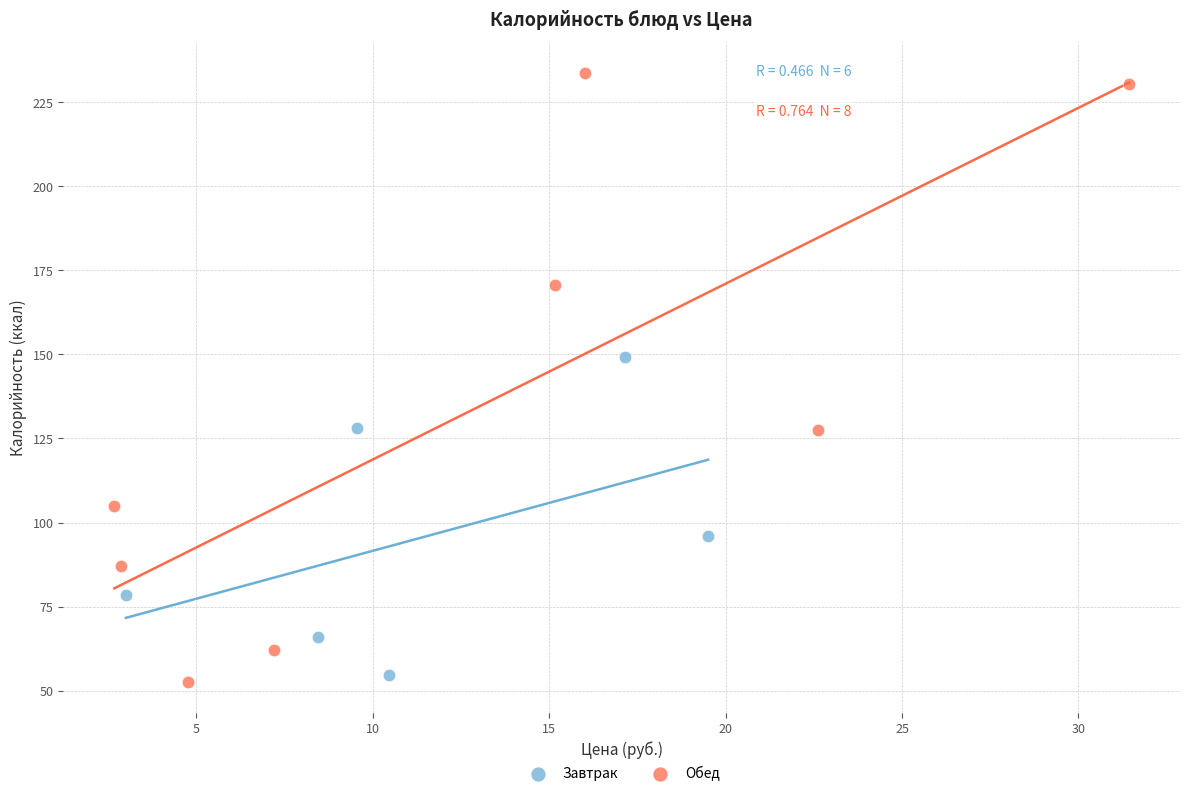

Which series contains the highest Y value?

Обед